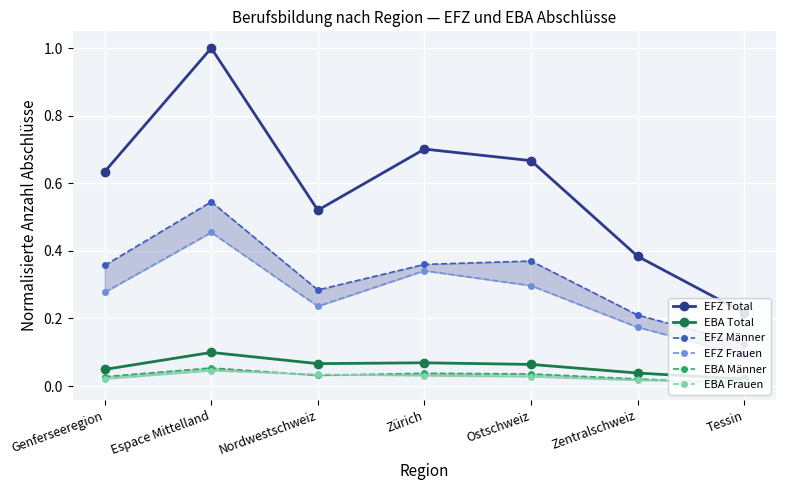

What is the sum of the EBA Total values at Zentralschweiz and Espace Mittelland?

0.1